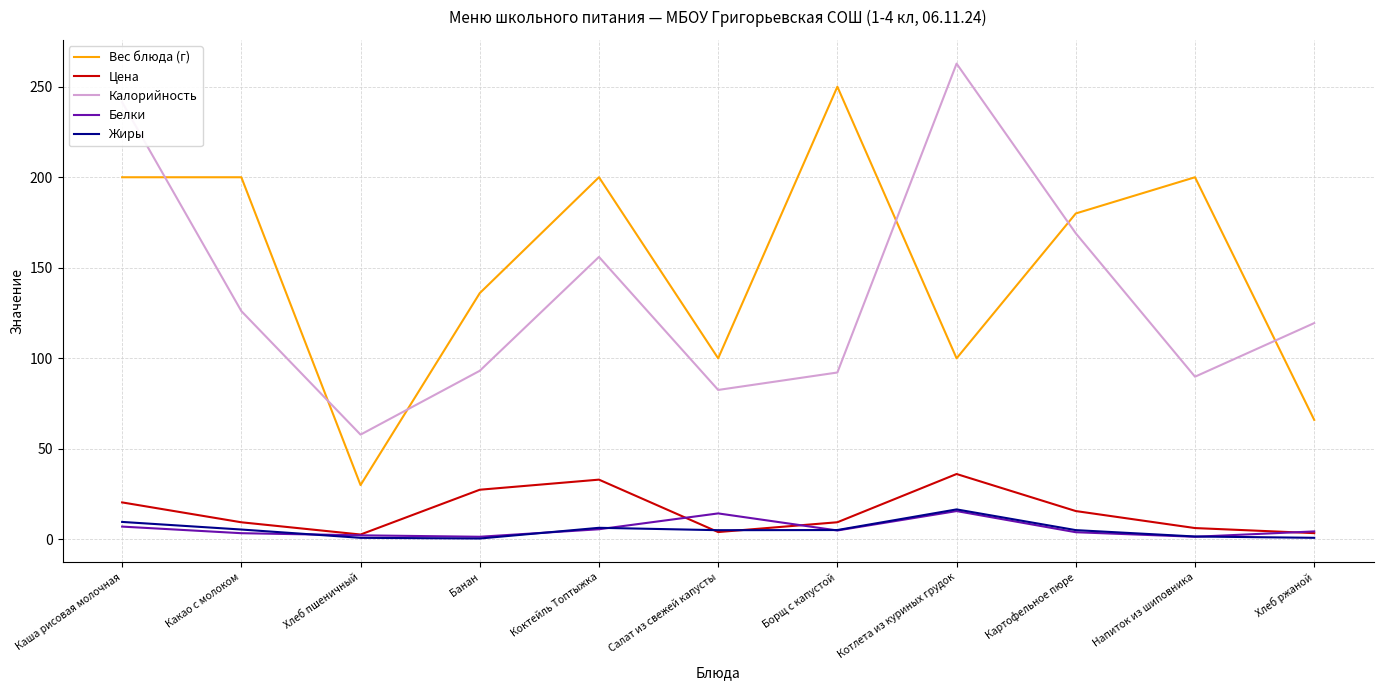

At which label does Калорийность reach its peak?

Котлета из куриных грудок